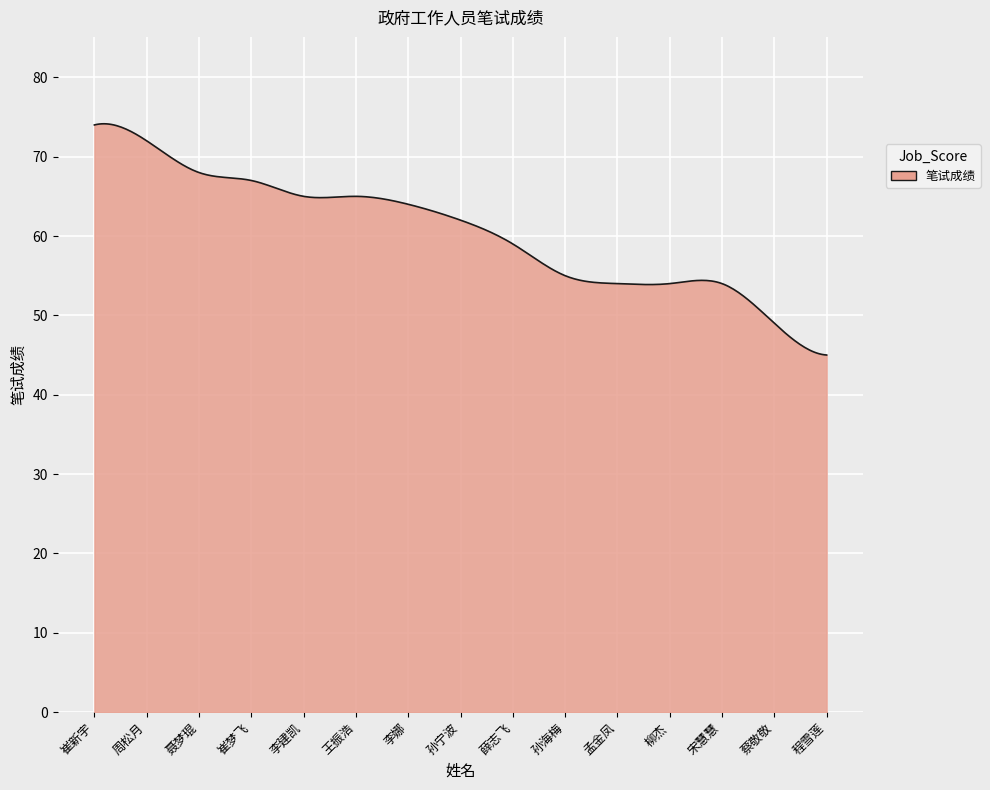

What is the average value?

60.5